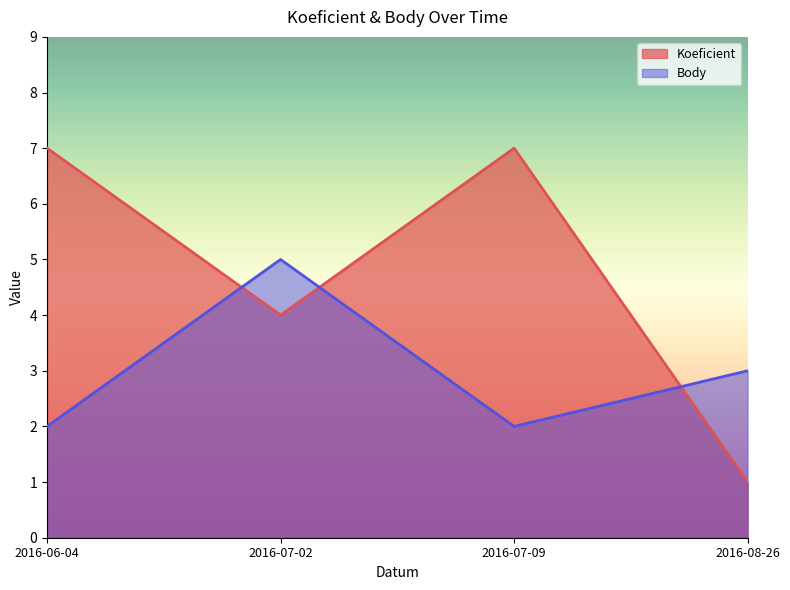

Rank the series by their maximum value, from lowest to highest.

Body, Koeficient